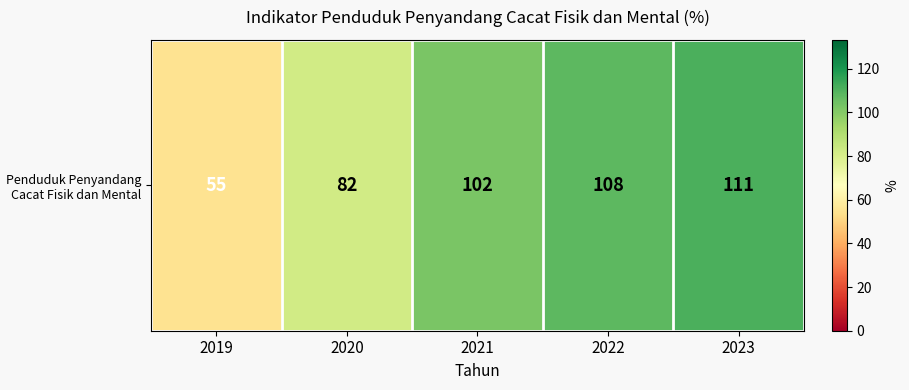

How many data points does each series have?

5